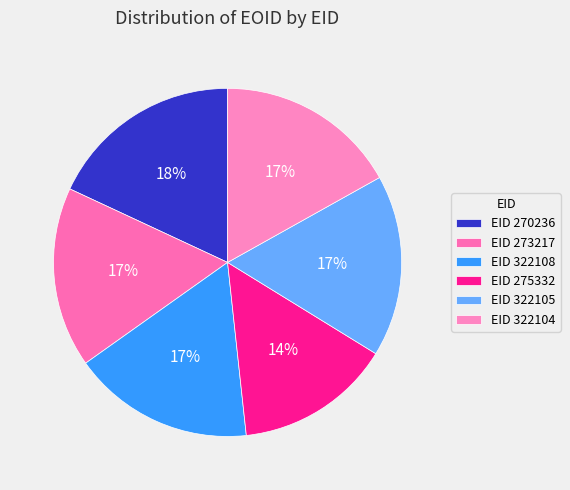

Rank the categories by value from highest to lowest.

270236, 322108, 322105, 322104, 273217, 275332